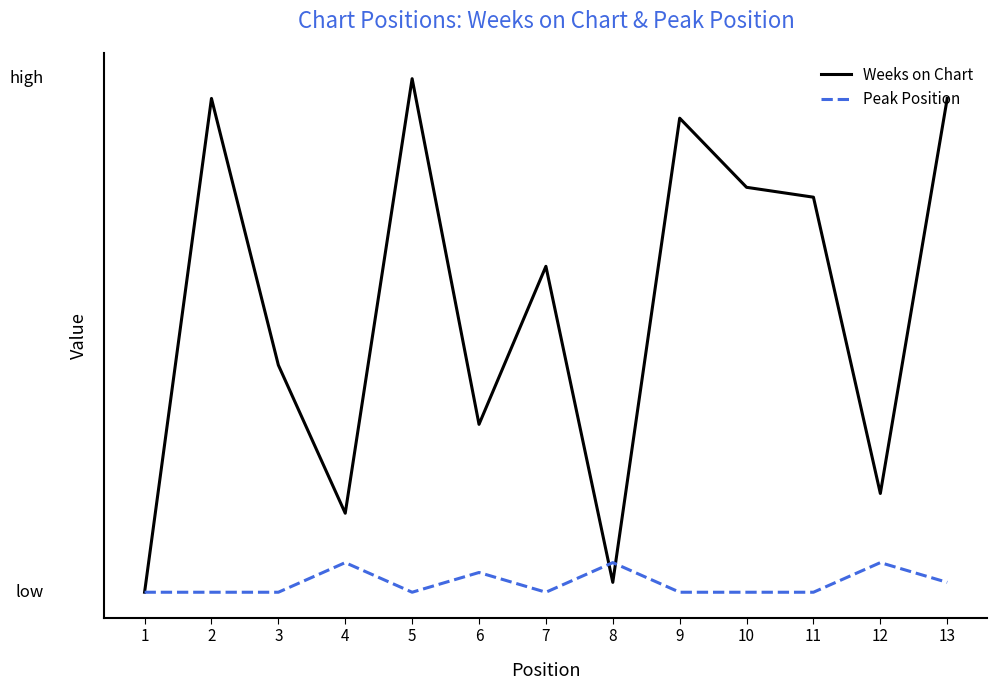

Does the chart have visible grid lines?

No